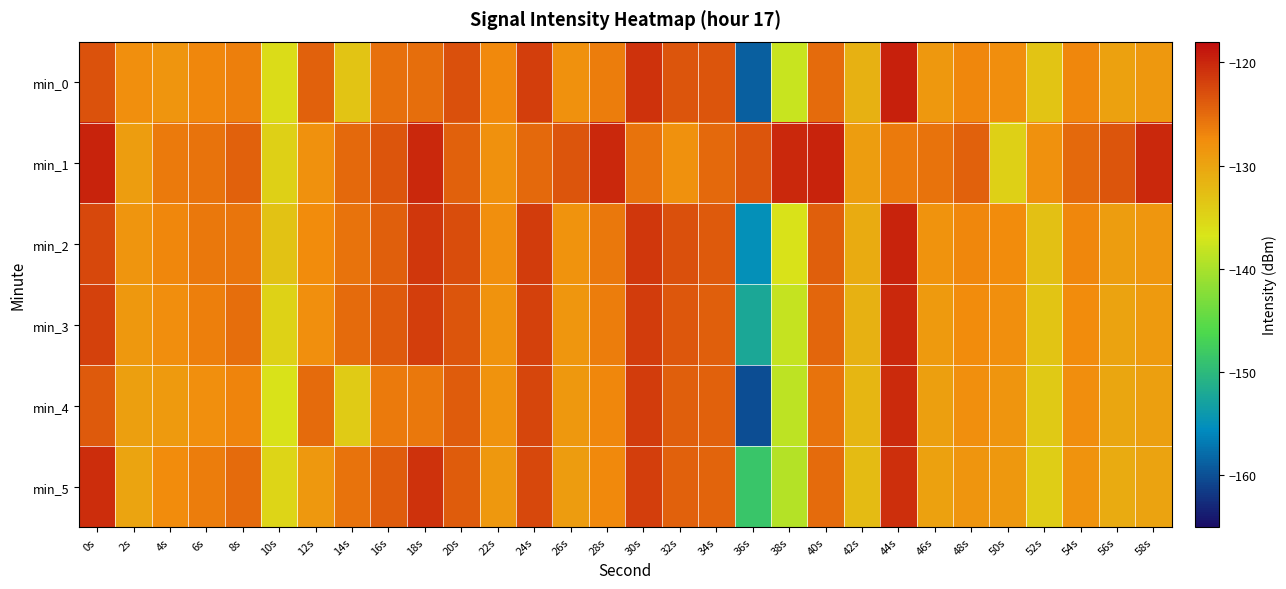

Which label corresponds to the smallest value in the chart?

36s